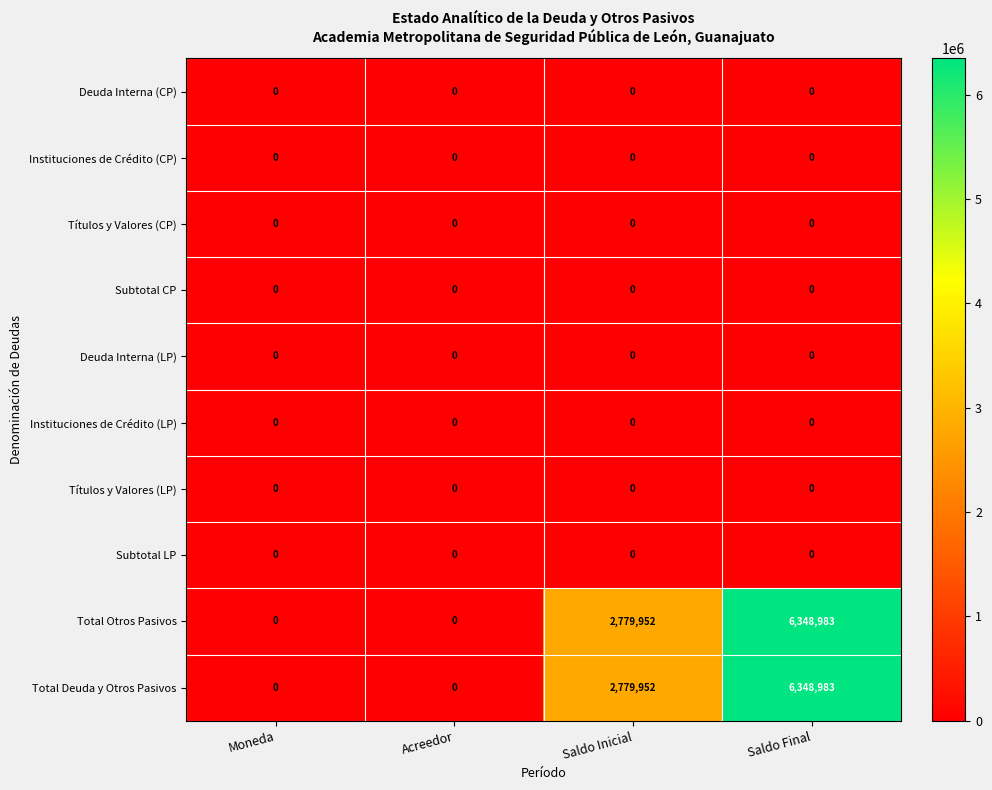

True or false: Títulos y Valores (LP) has a value of 0 at Saldo Final.

True